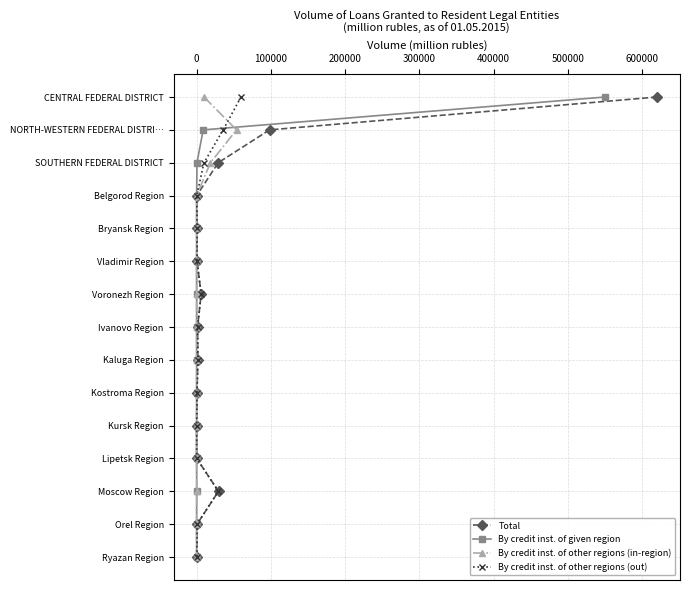

True or false: By credit inst. of other regions (in-region) has a value of 3 at 0.

False